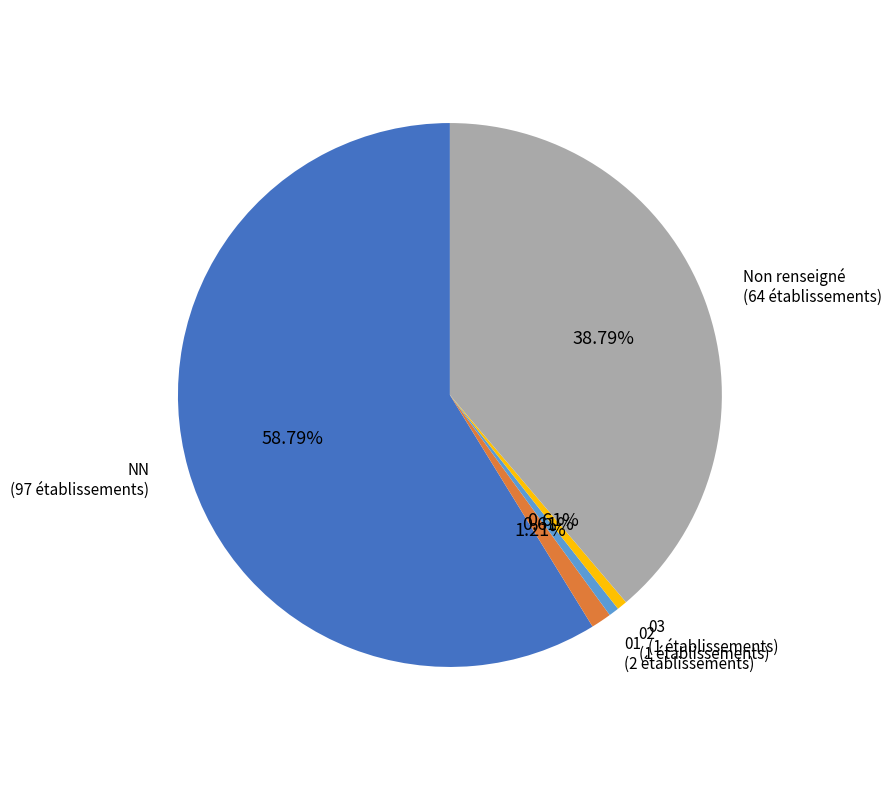

Is there a majority slice in this chart?

Yes